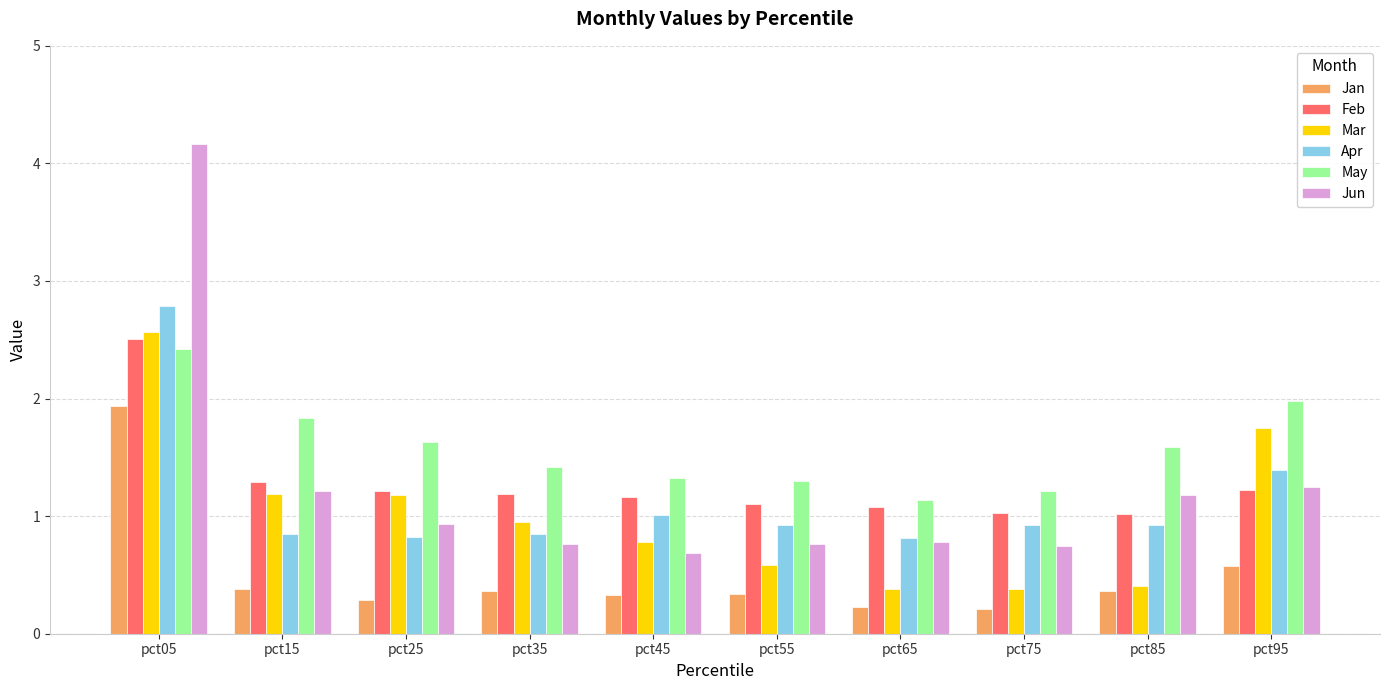

What is the approximate value of Jun at pct45?

0.7